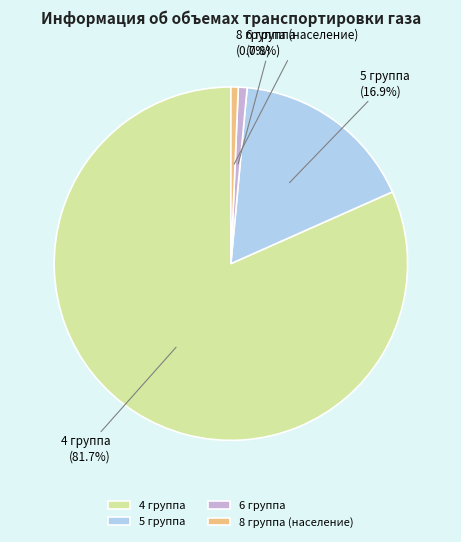

Is 8 группа (население) the majority of the pie?

No